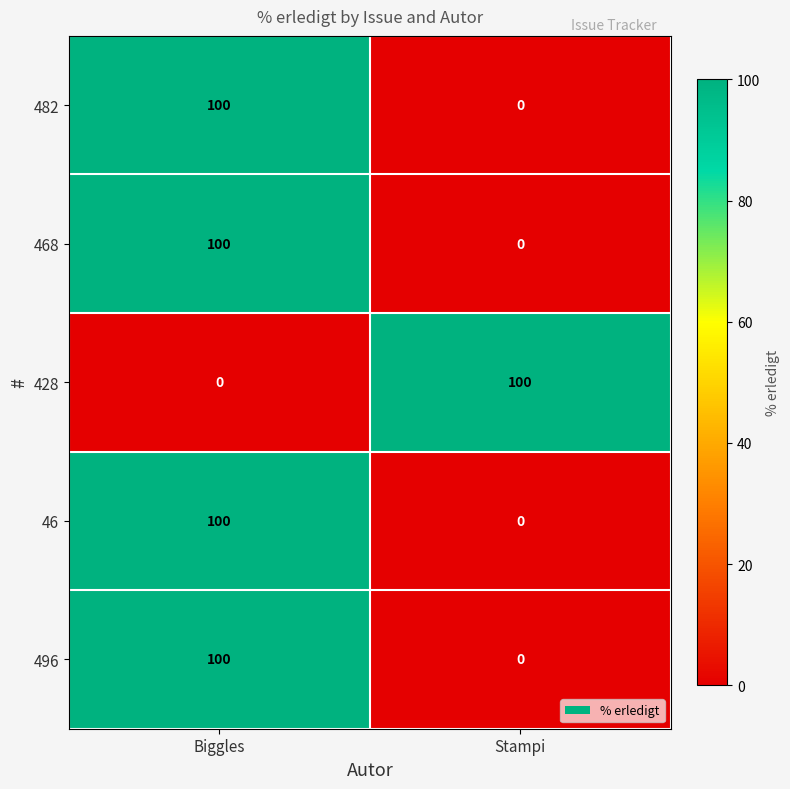

At which category is the sum across all series the highest?

Biggles